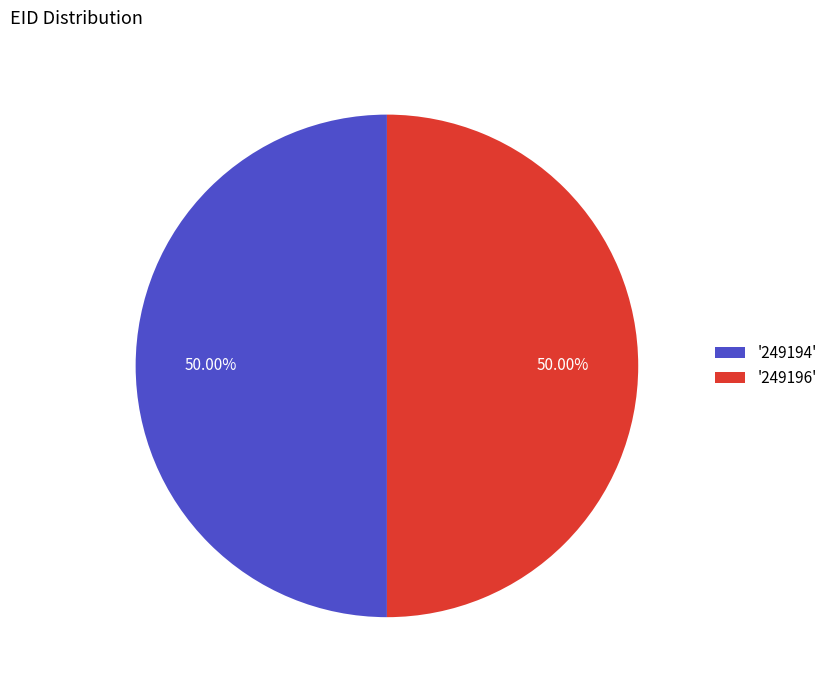

Combined, do '249194' and '249196' account for over 50%?

Yes